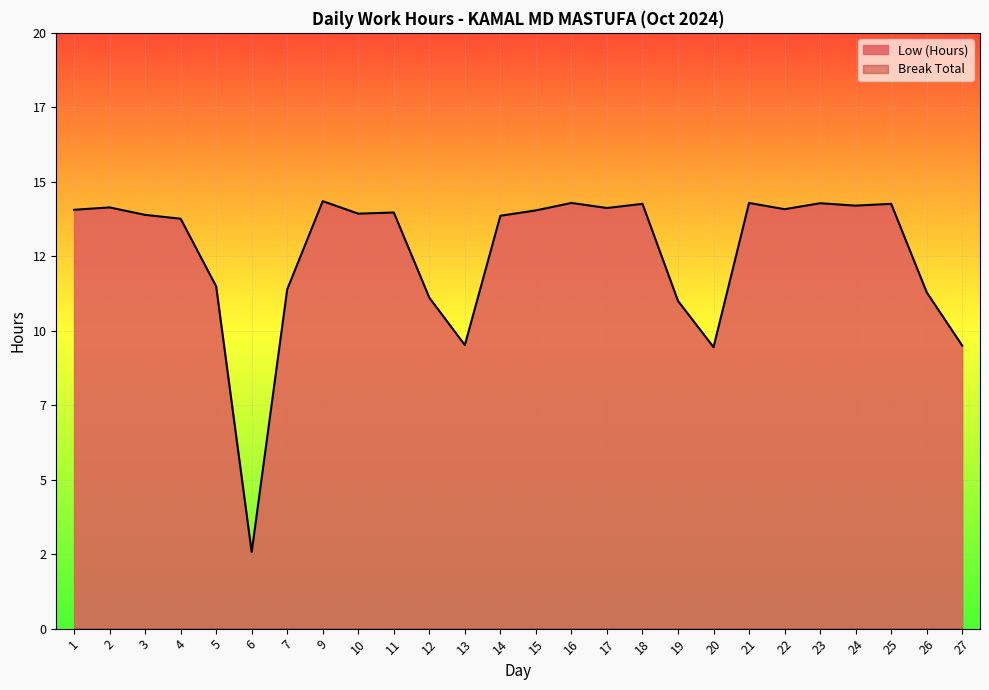

What is the maximum value shown in the chart?

14.3